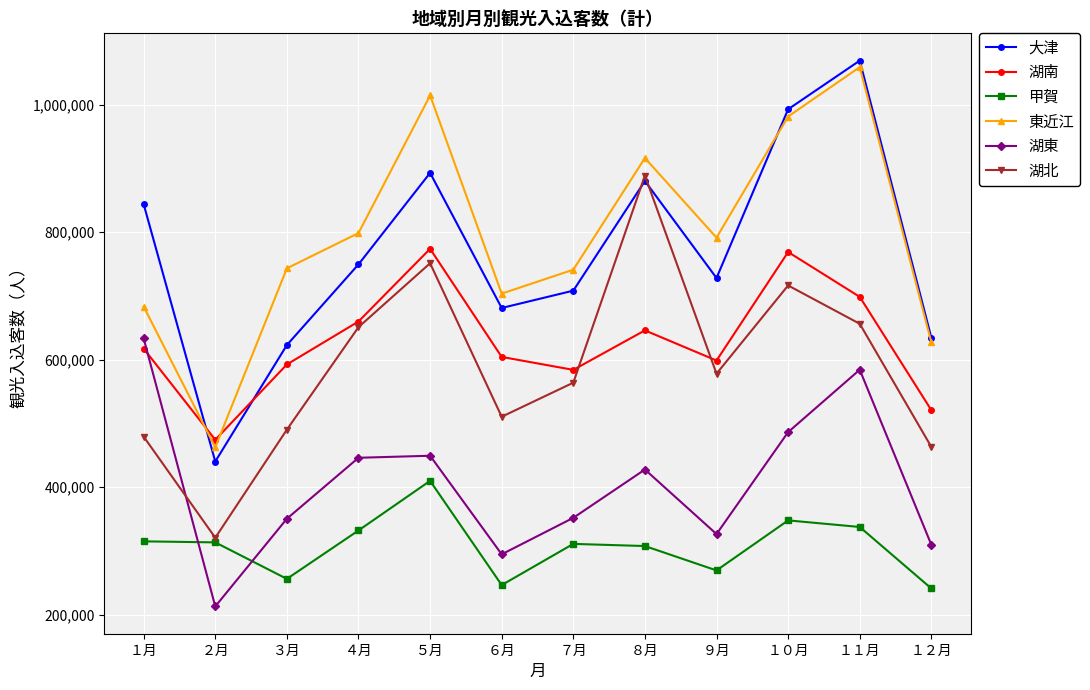

What is the maximum value shown in the chart?

1069151